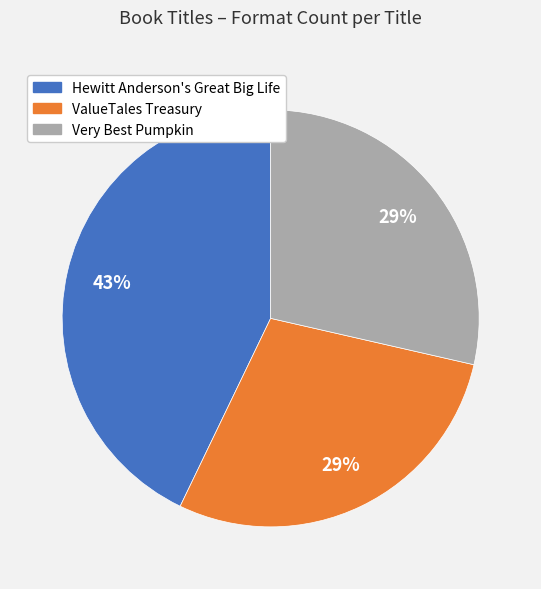

What is the largest slice in the pie chart?

Hewitt Anderson's Great Big Life